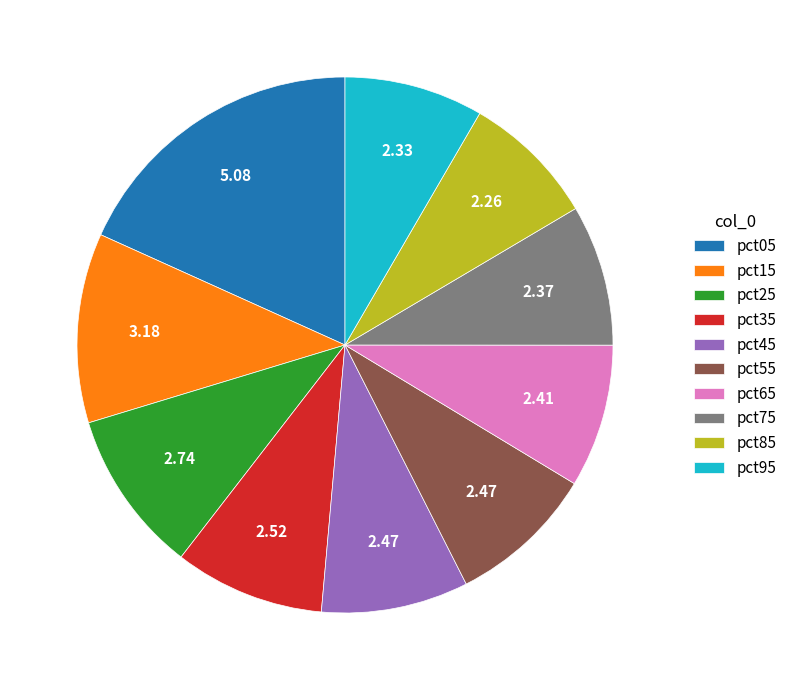

Is there a majority slice in this chart?

No